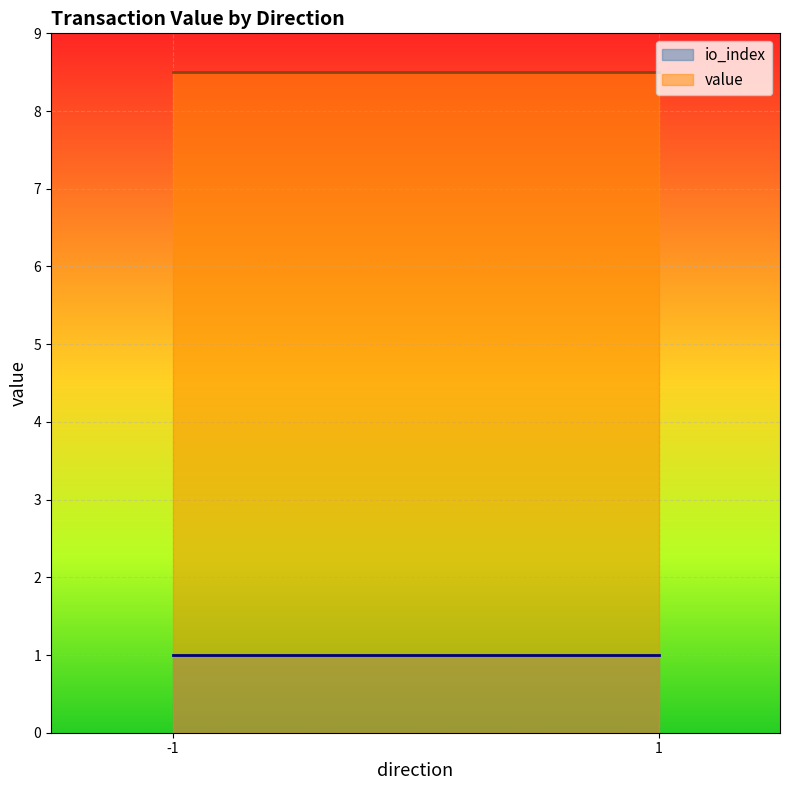

Which series has the widest spread of values?

value